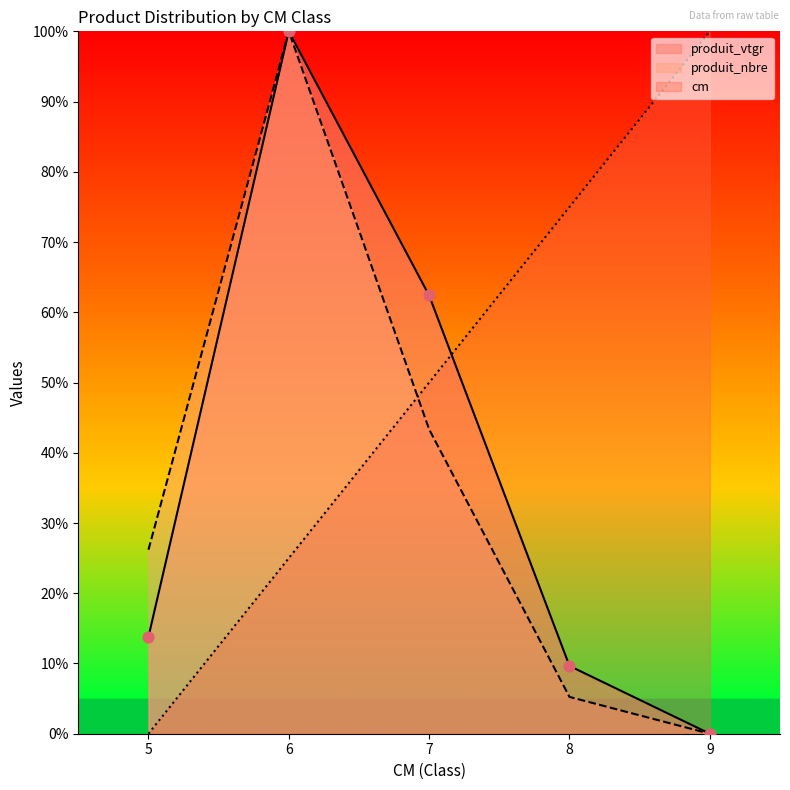

Which series reaches the maximum Y coordinate?

cm